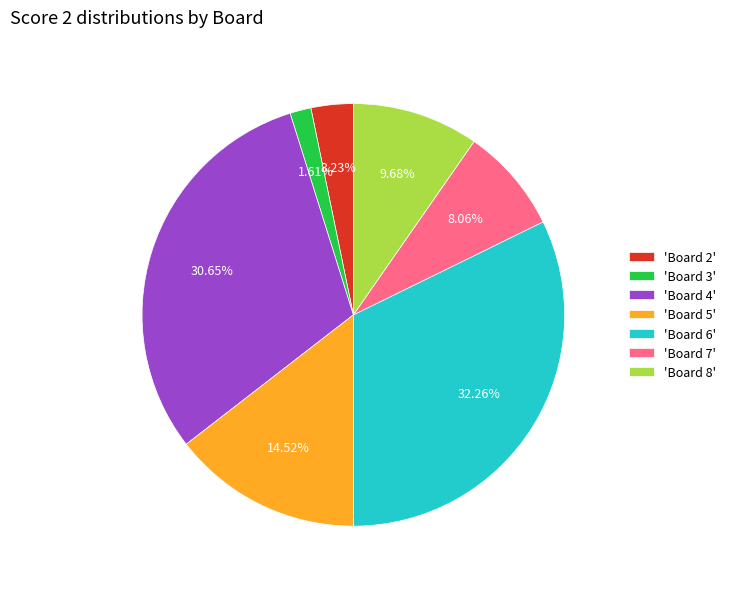

Rank the categories by value from highest to lowest.

'Board 6', 'Board 4', 'Board 5', 'Board 8', 'Board 7', 'Board 2', 'Board 3'